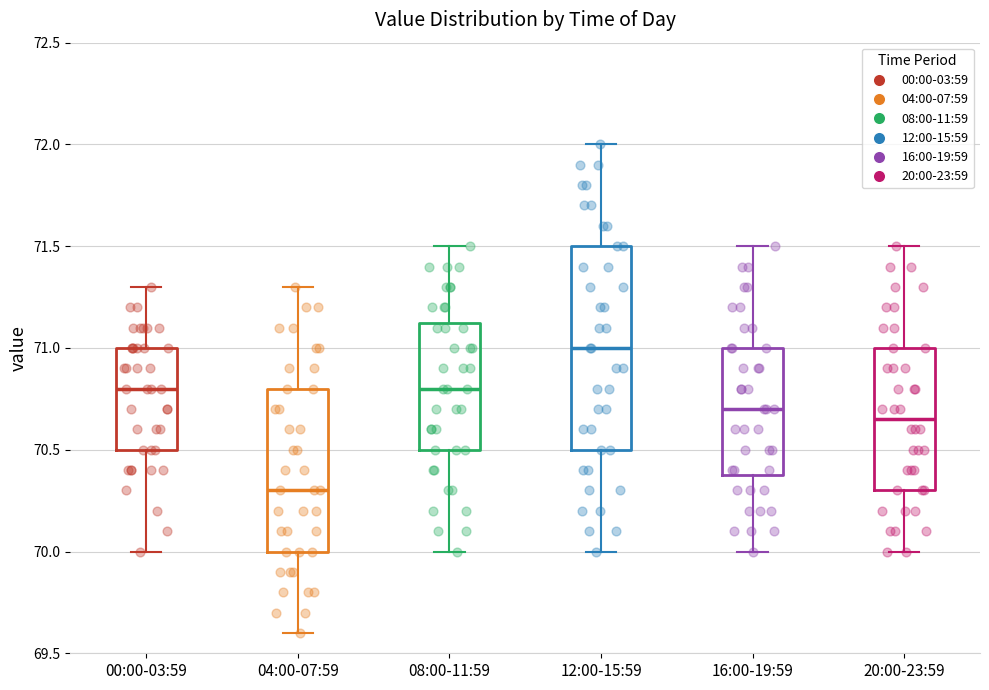

Which box is the tallest, from its lower edge to its upper edge?

12:00-15:59